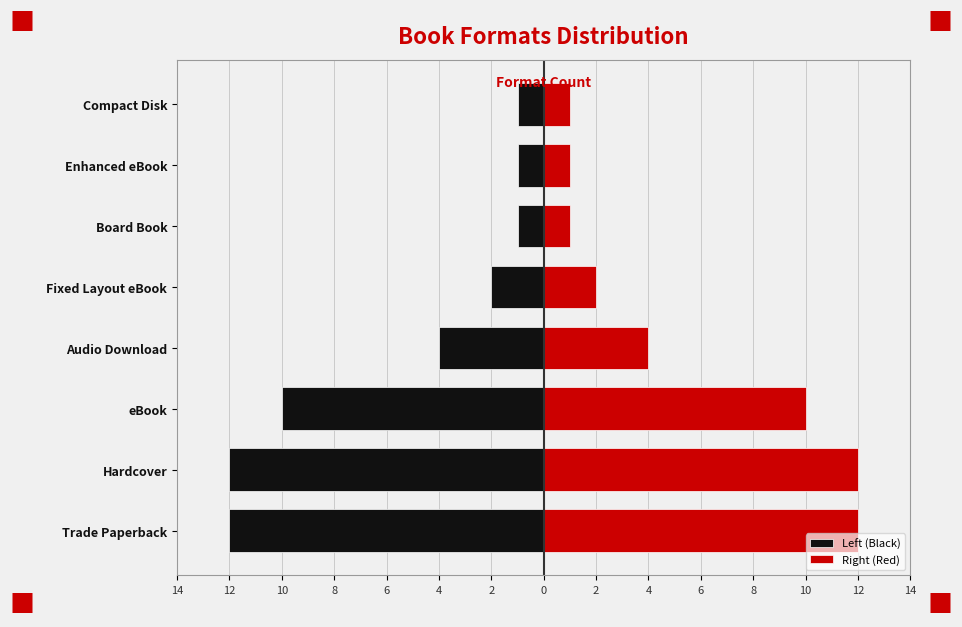

Reading left to right, list all the values displayed in this chart.

Left (Black): -12	-12	-10	-4	-2	-1	-1	-1
Right (Red): 12	12	10	4	2	1	1	1